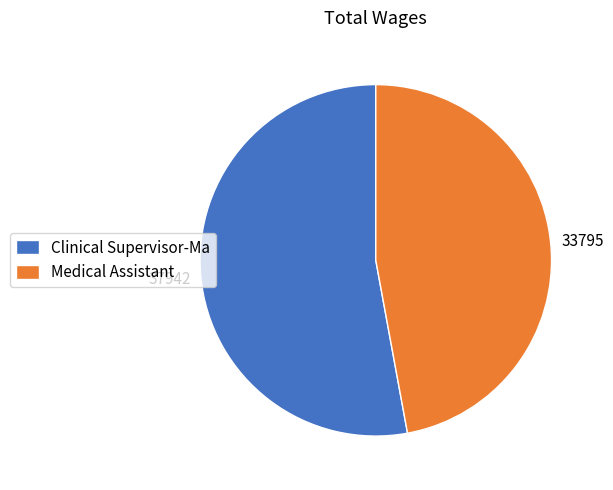

Which category accounts for the majority?

Clinical Supervisor-Ma